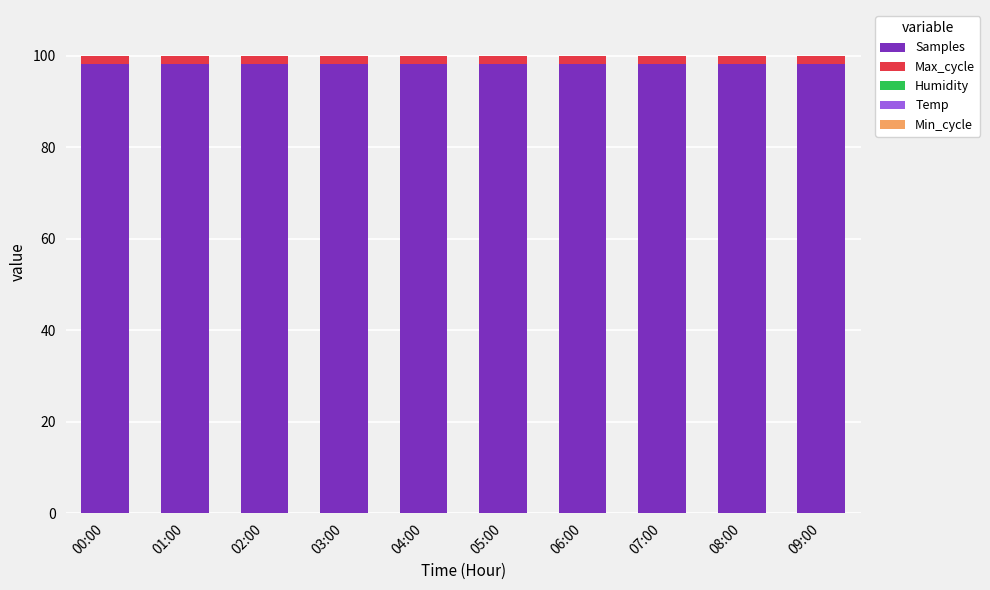

The value of Samples at 09:00 is 66.3. True or false?

False